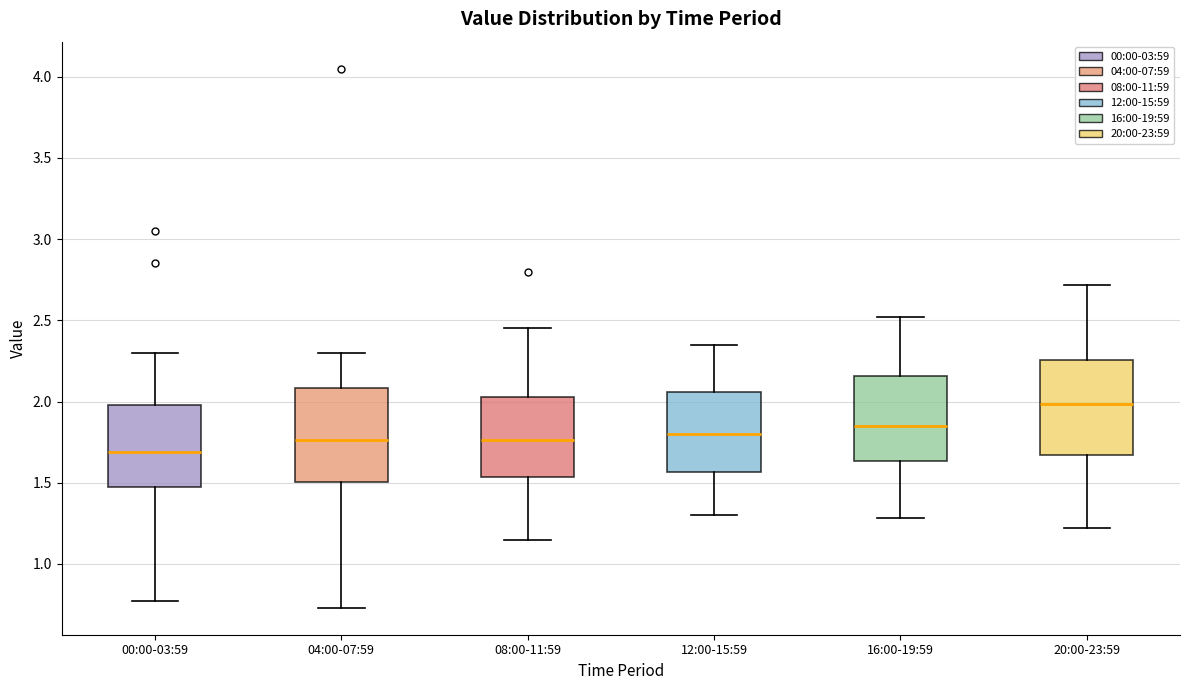

Where is the upper edge of the box for 12:00-15:59 on the y-axis? The values are not printed on the chart, so give them approximately, as read against the axis.

2.05